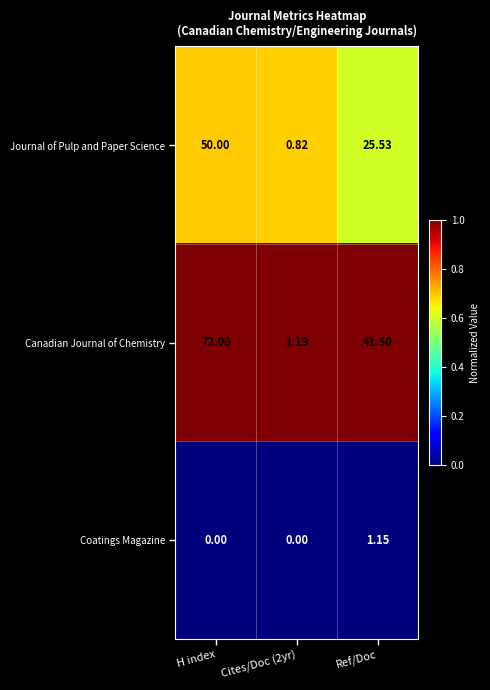

Rank the series at Cites/Doc (2yr) from highest to lowest value.

Canadian Journal of Chemistry, Journal of Pulp and Paper Science, Coatings Magazine